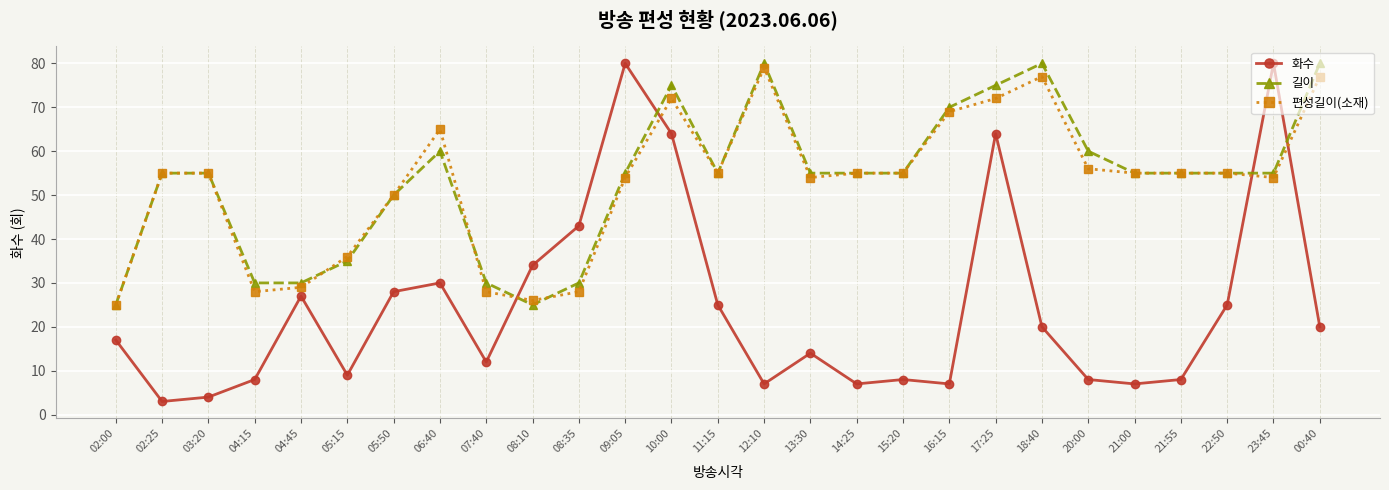

Which category has the lowest value across all series?

02:25